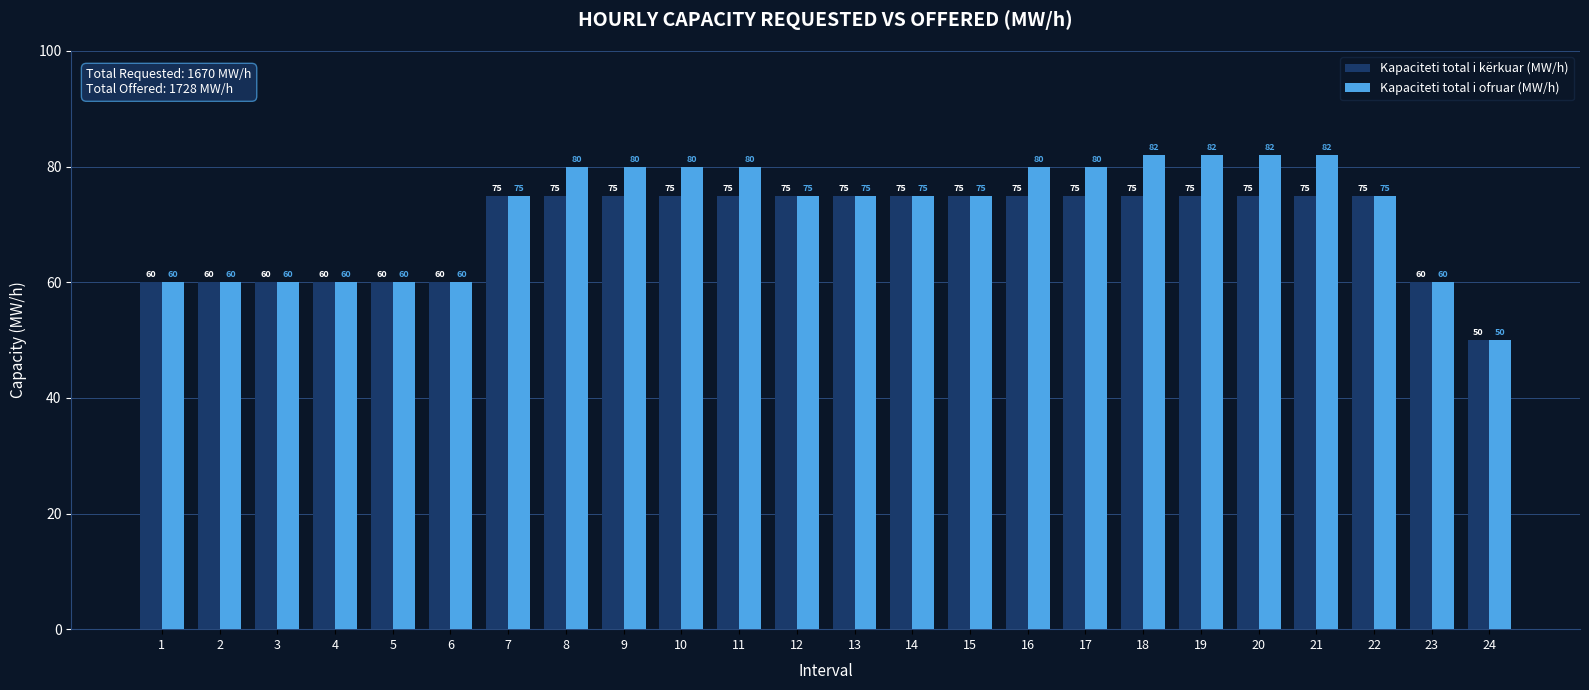

What is the approximate value of Kapaciteti total i kërkuar (MW/h) at 23?

60